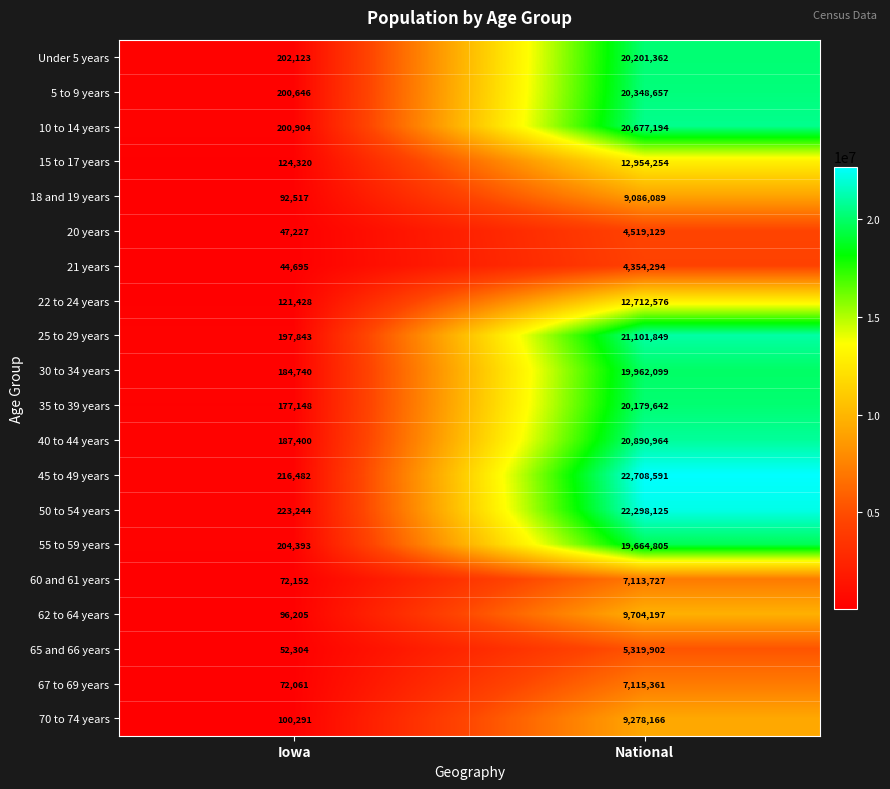

At which category does the chart reach its peak across all series?

National